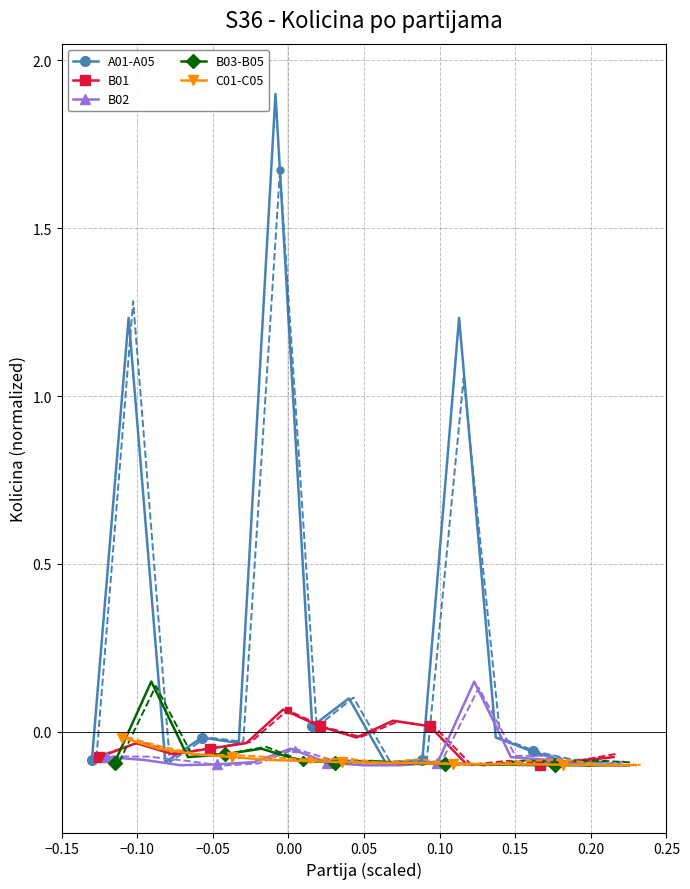

Which series has the largest total across all categories?

A01-A05